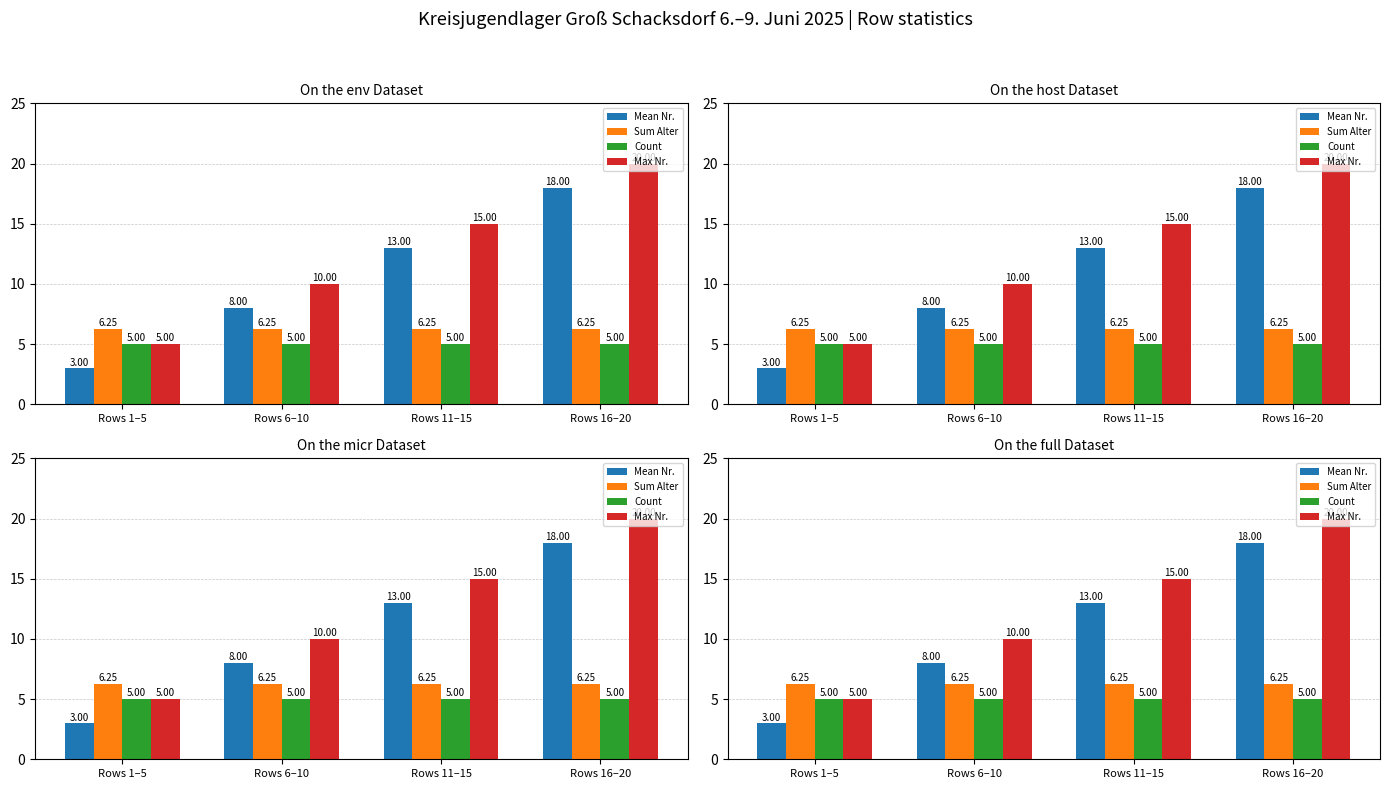

What is the sum of the Mean Nr. values at Rows 1–5 and Rows 6–10?

11.0